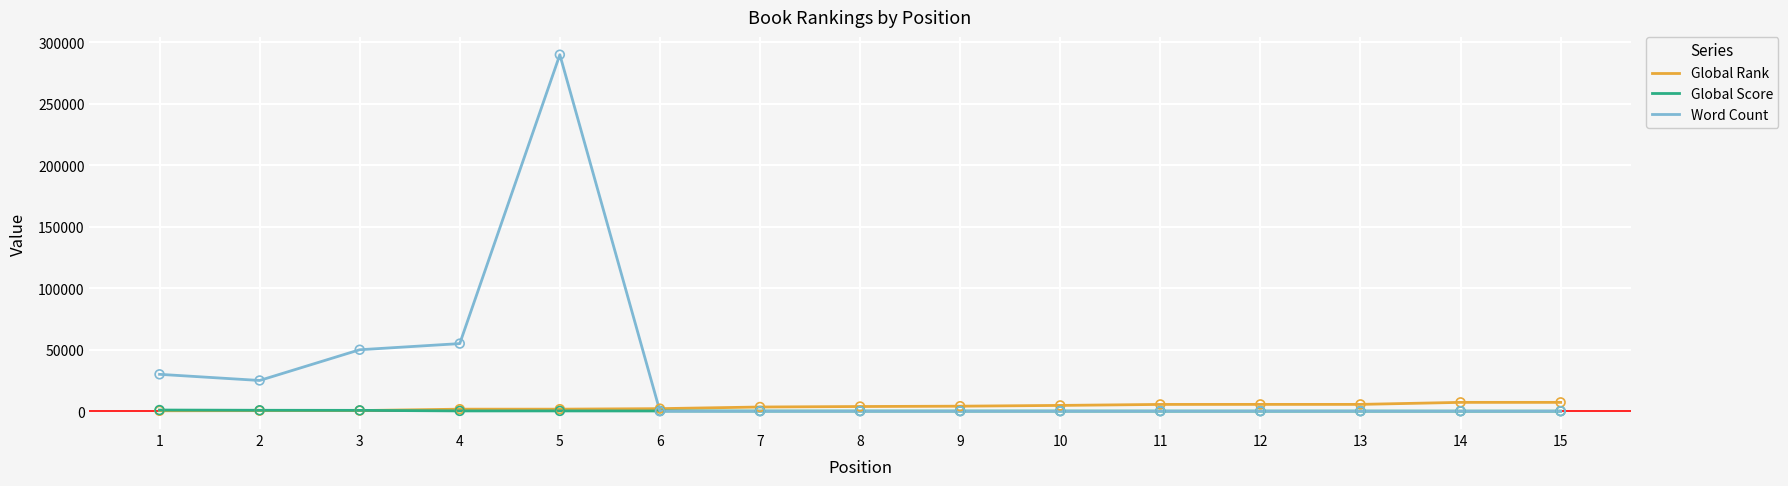

At which category is the sum across all series the highest?

5